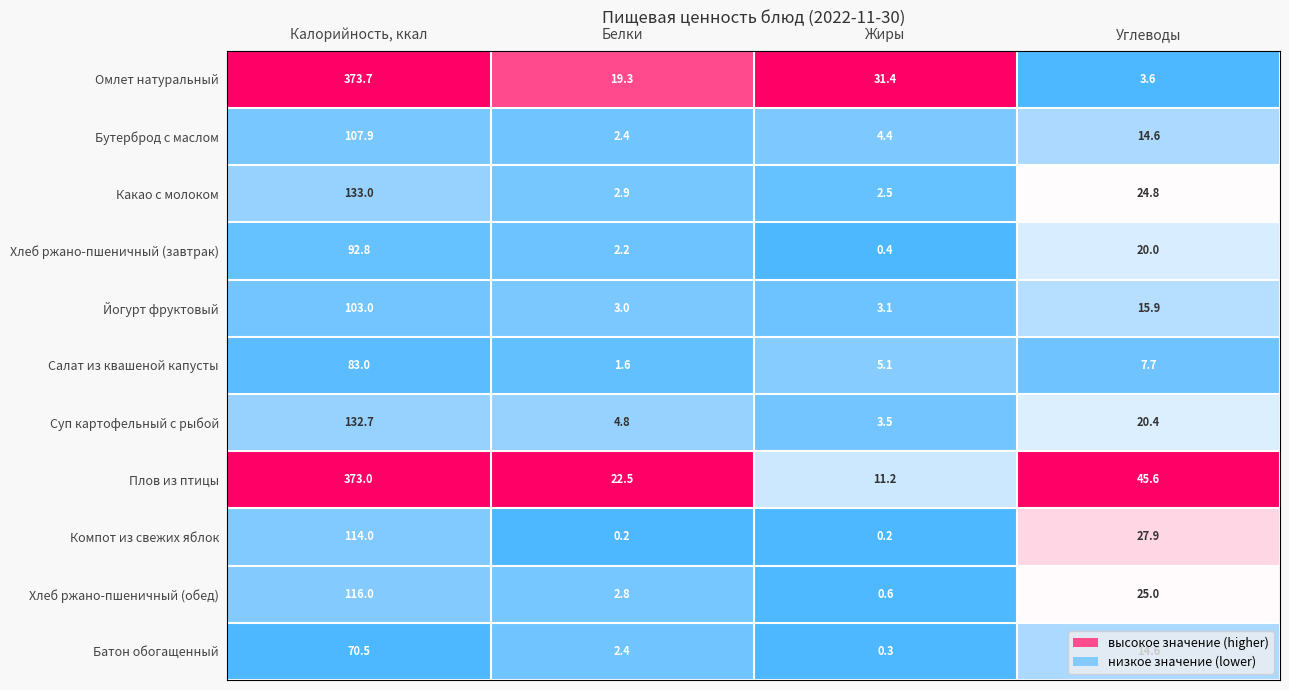

What is the total value across all series at Калорийность, ккал?

1699.6